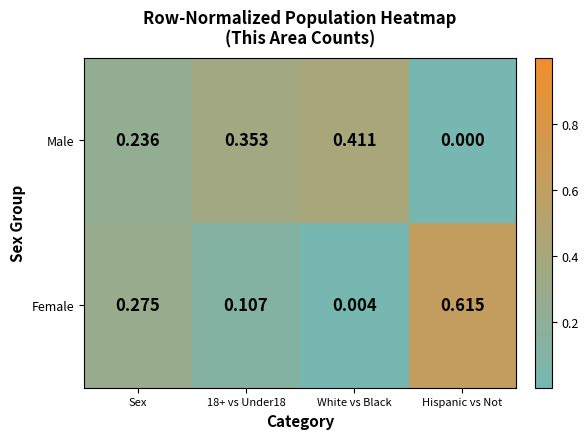

Which series has the widest spread of values?

Female